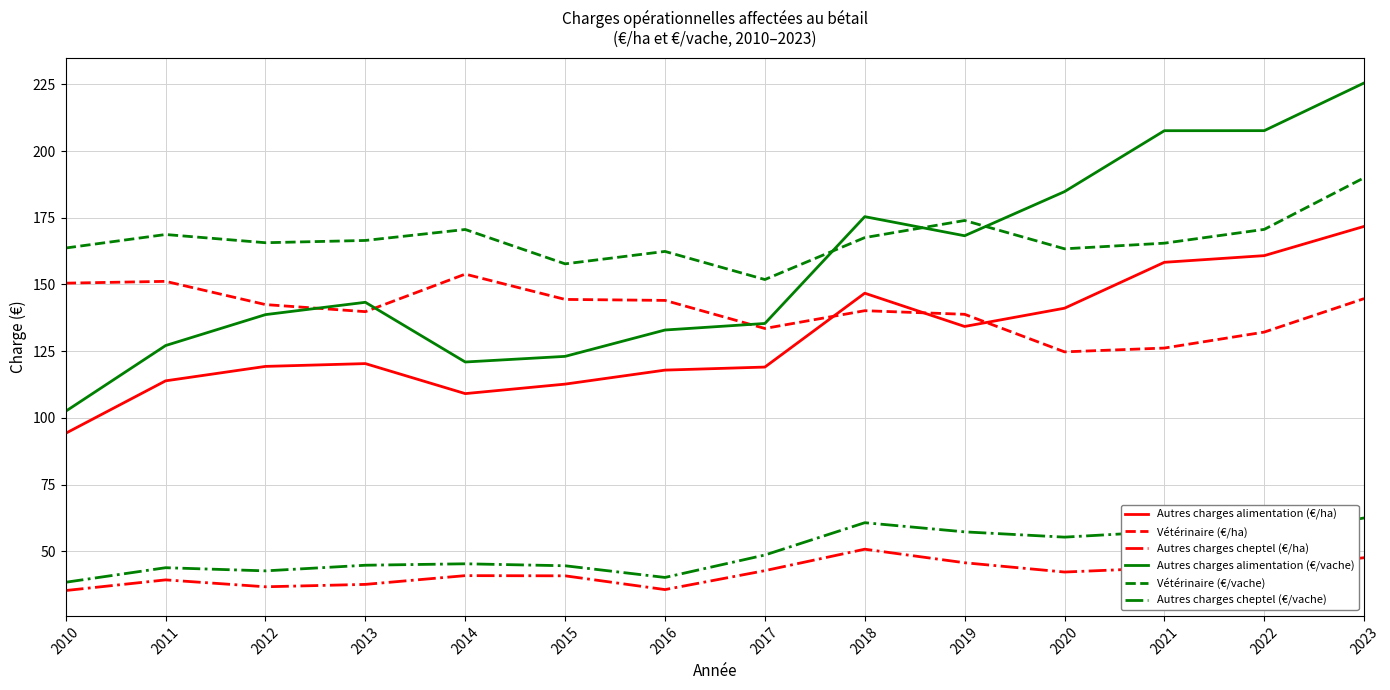

What is the total value across all series at 2017?

631.2